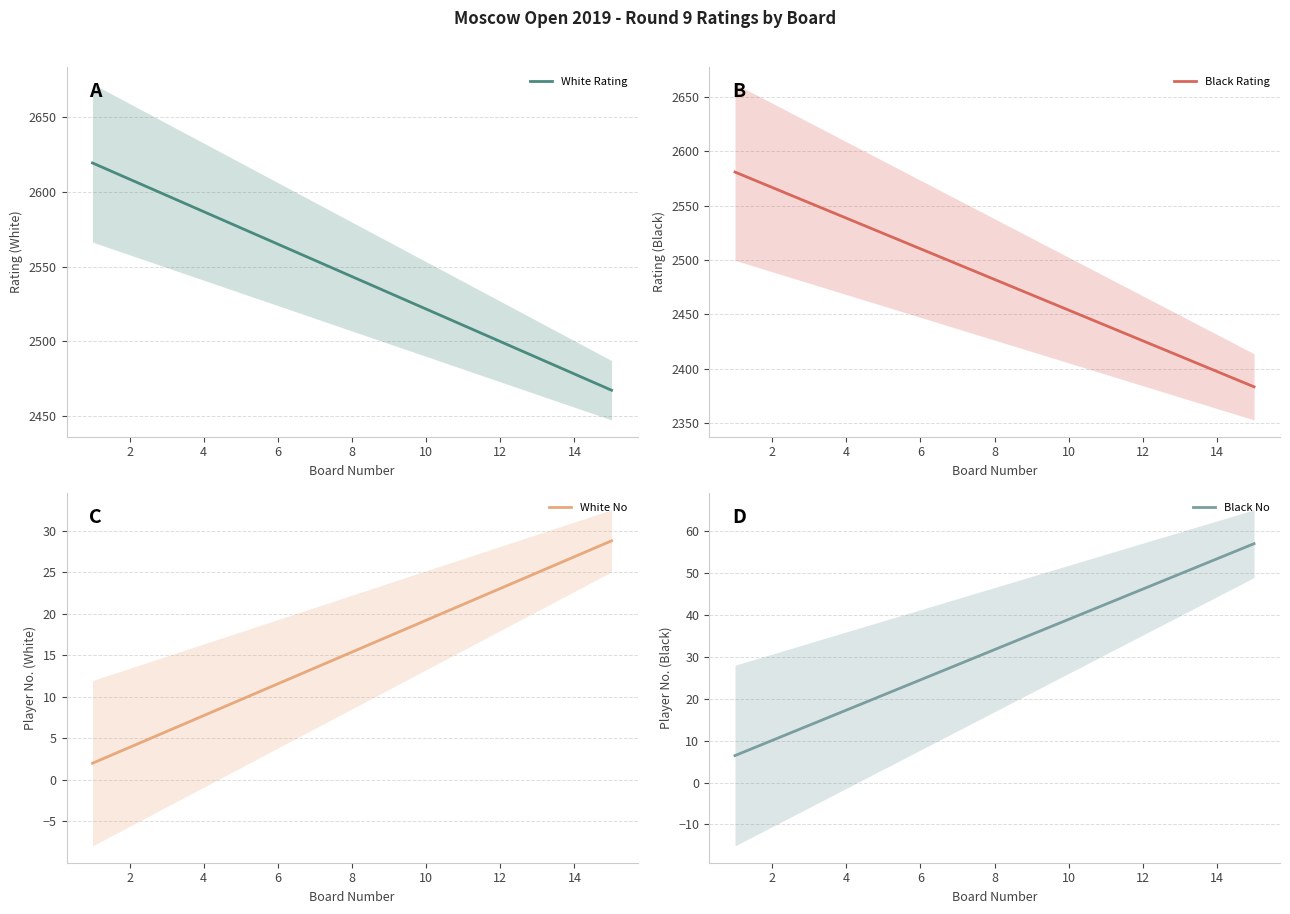

The White Rating series shows 1235.8 at 8. True or false?

False